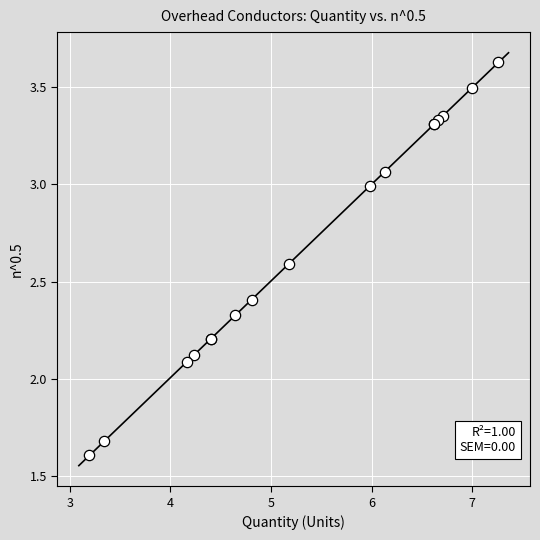

What Y value in the scatter plot is closest to 2?

2.1